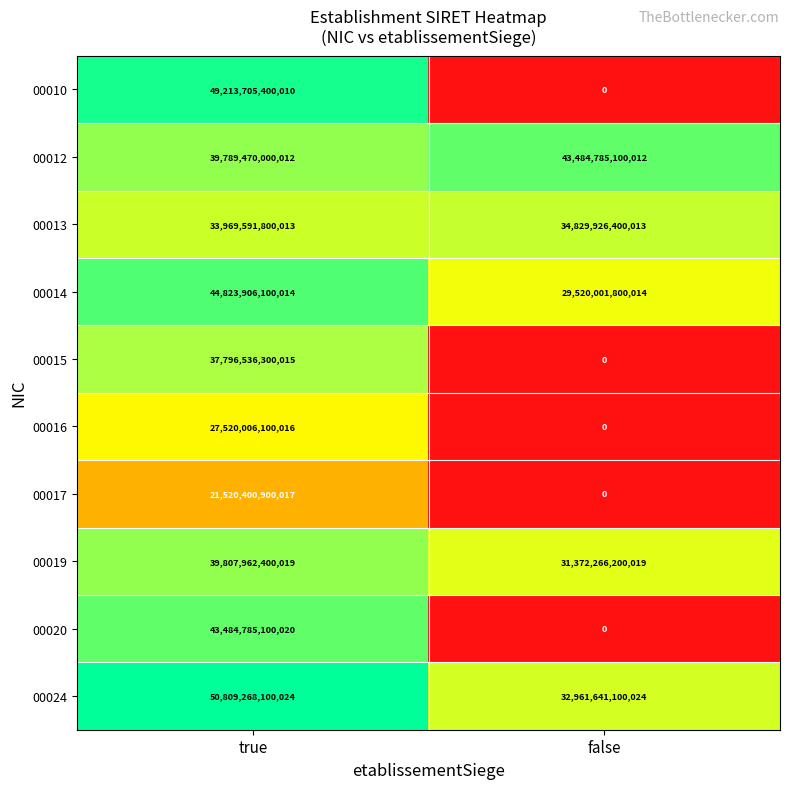

Between true and false, which series saw the biggest shift?

00010